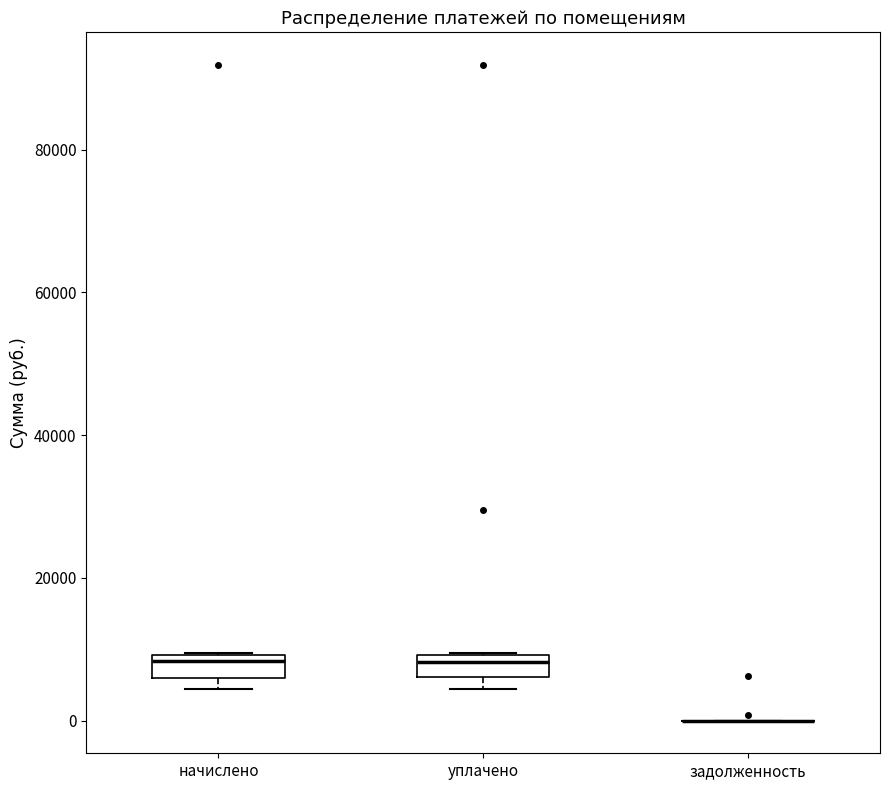

Where does the median line of the box for начислено sit on the y-axis? The values are not printed on the chart, so give them approximately, as read against the axis.

8000